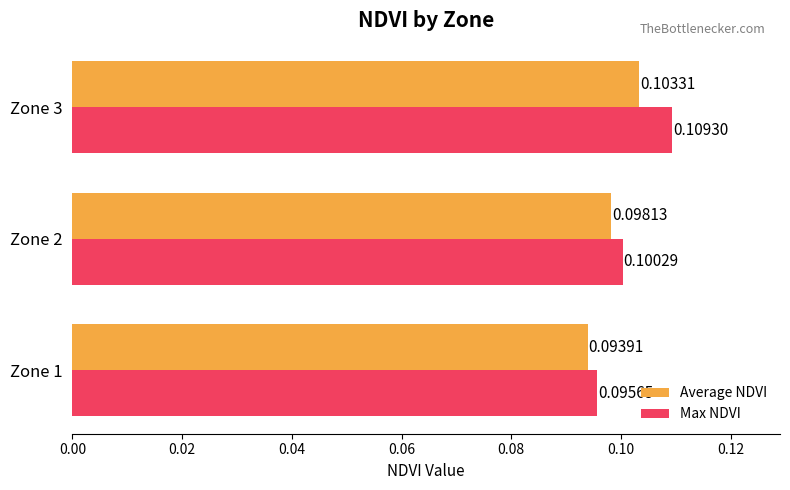

What are all the series names shown in the legend?

Average NDVI, Max NDVI